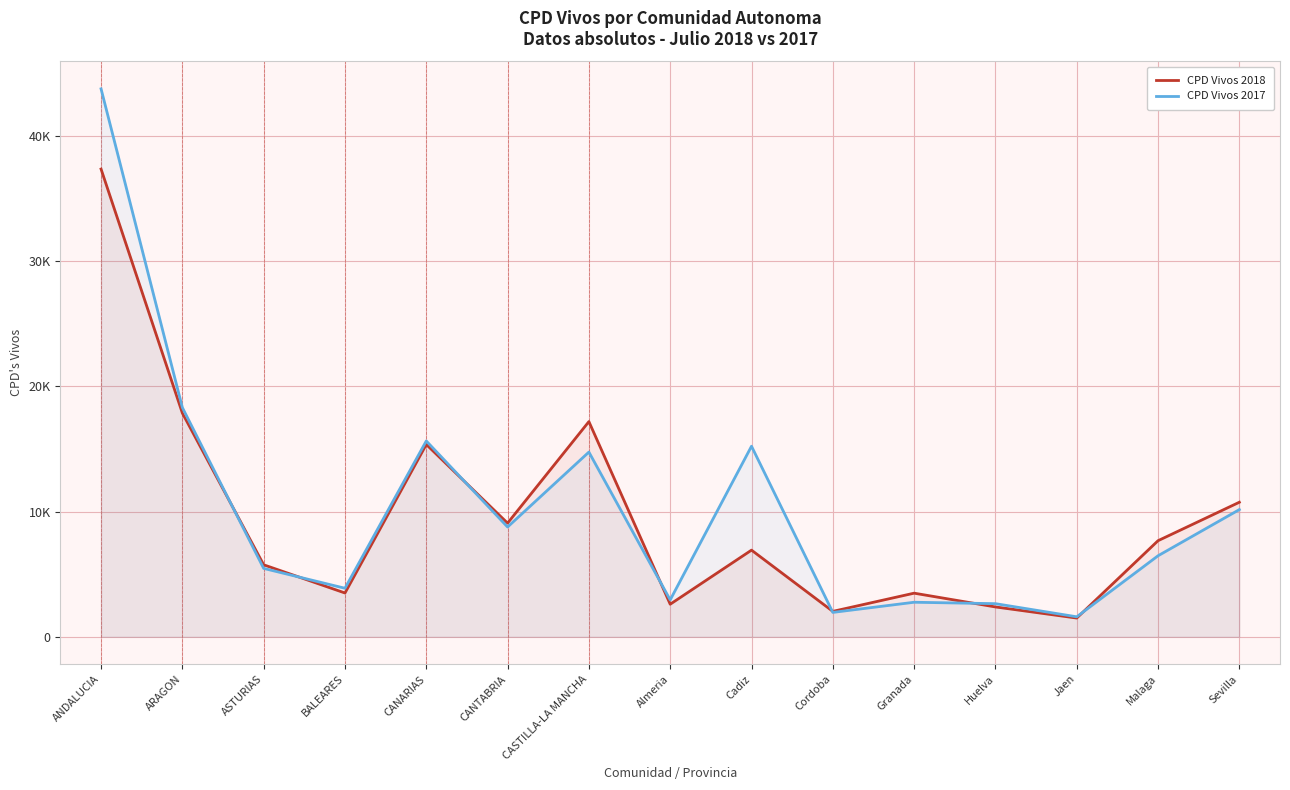

What is the label of the 9th point from the right?

CASTILLA-LA MANCHA